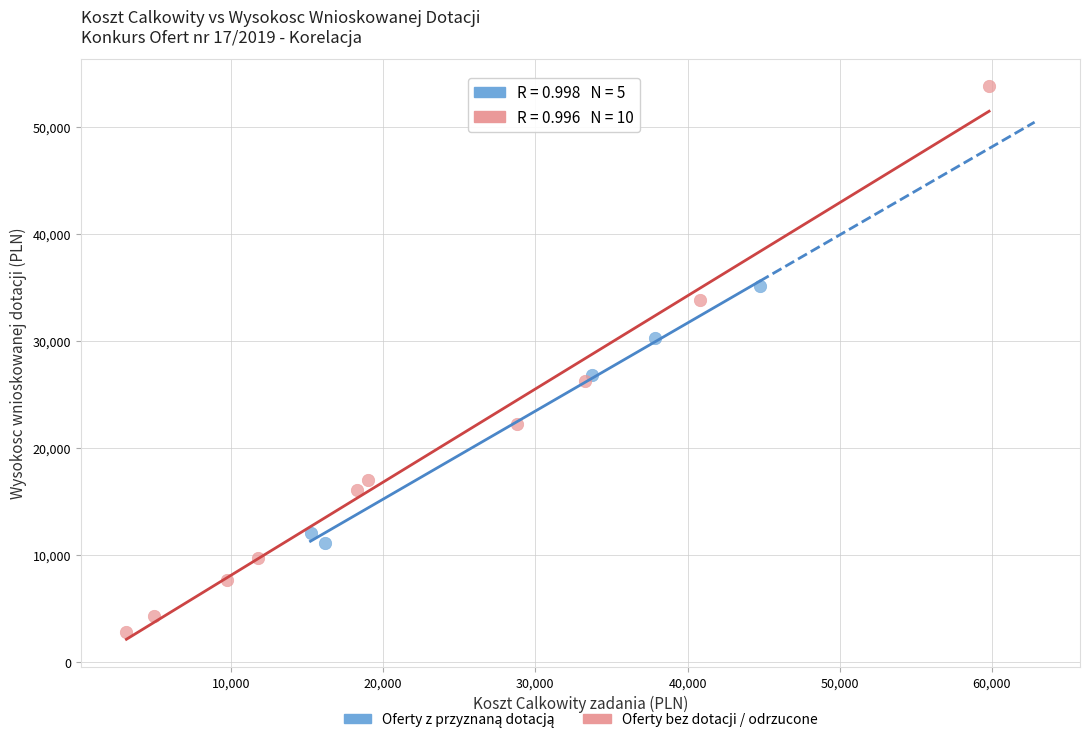

Which series contains the lowest Y value?

Oferty bez dotacji / odrzucone